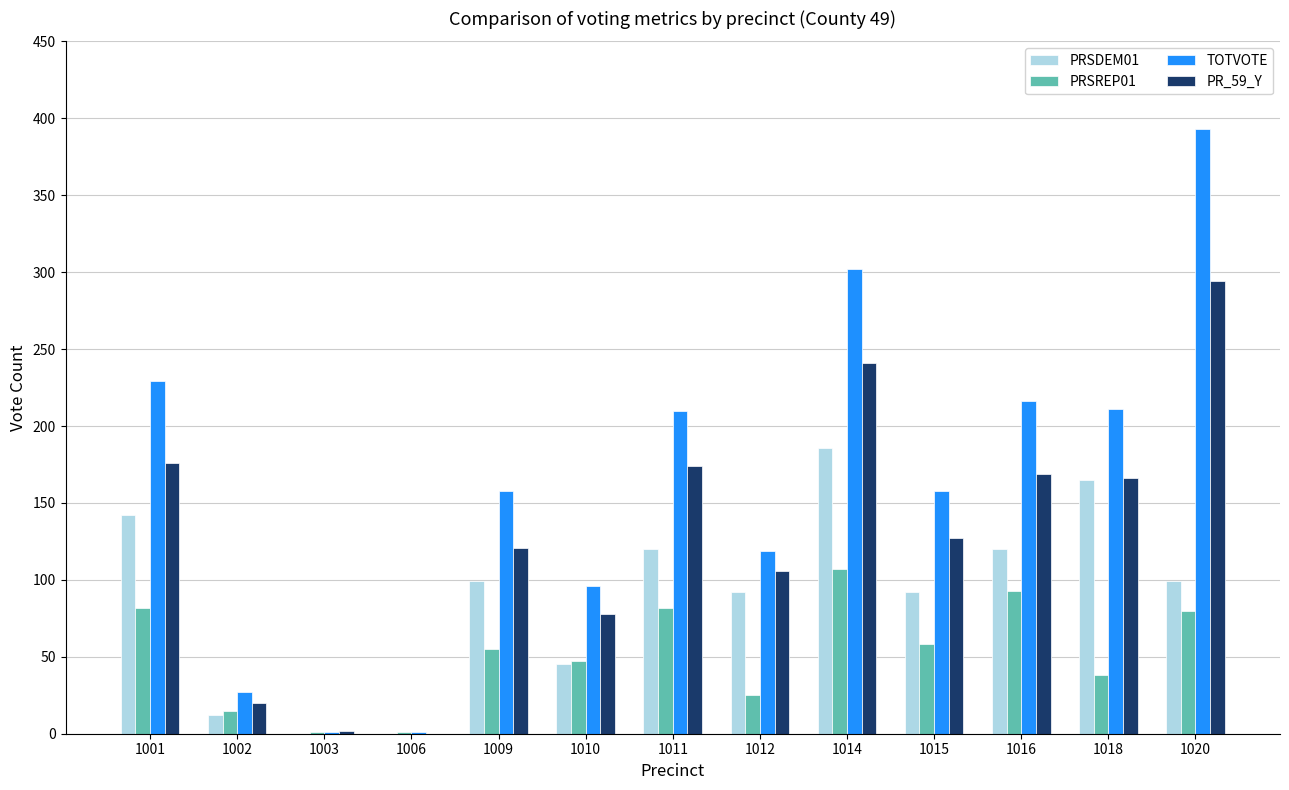

Is the value of PRSDEM01 at 1010 greater than the value of PRSREP01 at 1015?

No